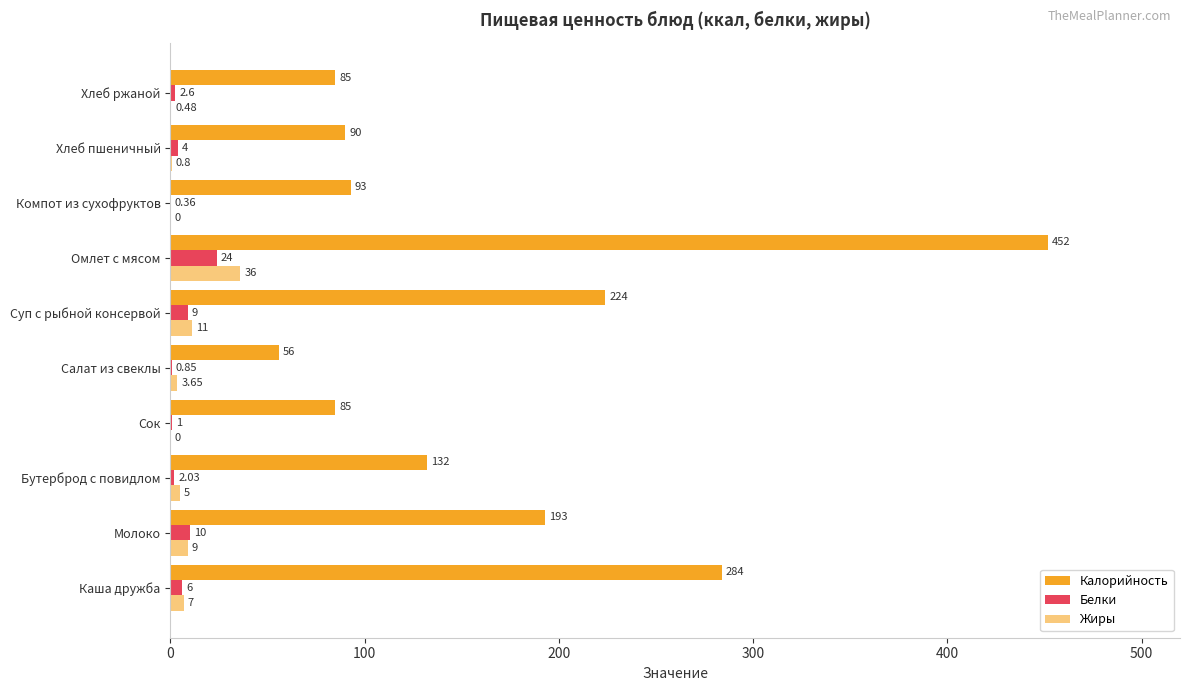

What is the highest value of the Жиры series?

36.0